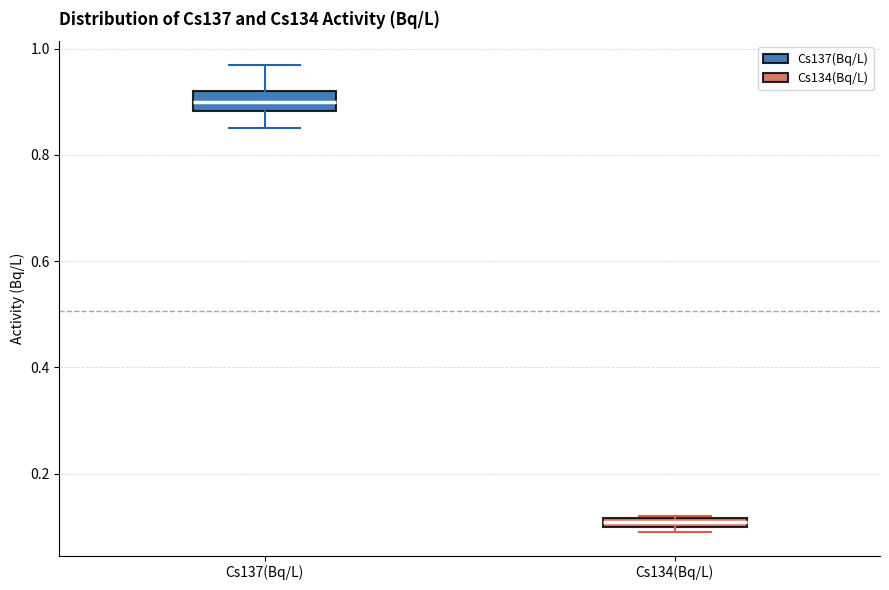

Which box's median line is the lowest?

Cs134(Bq/L)